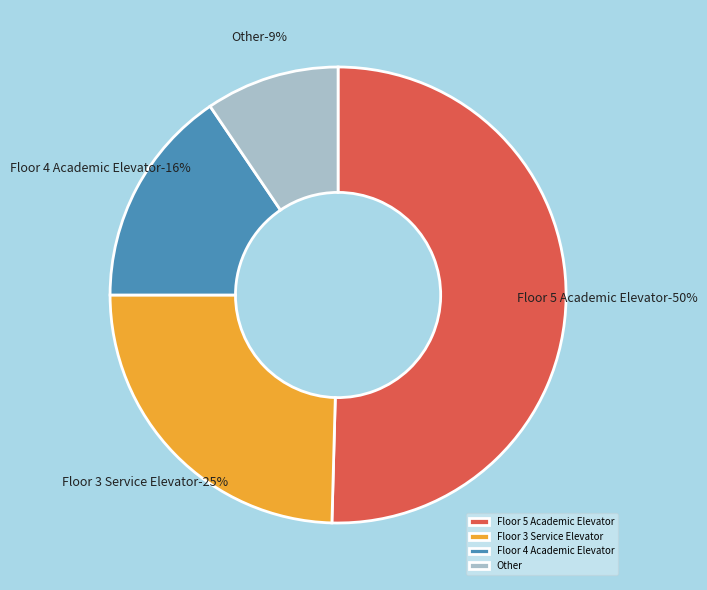

How many slices are in this pie chart?

4